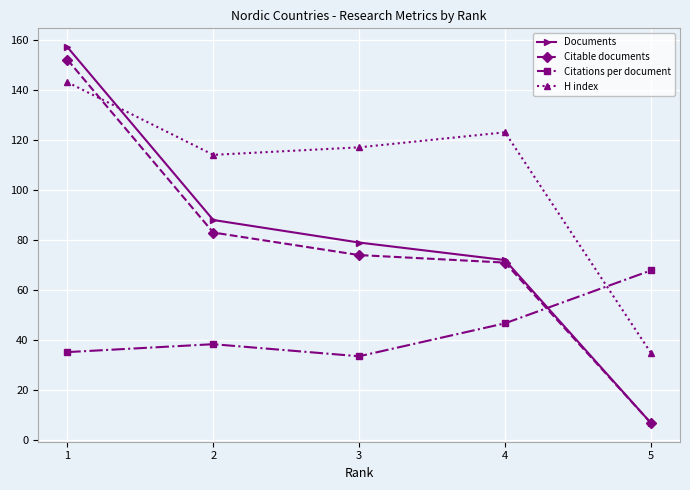

True or false: Documents has a value of 72.0 at 4.

True